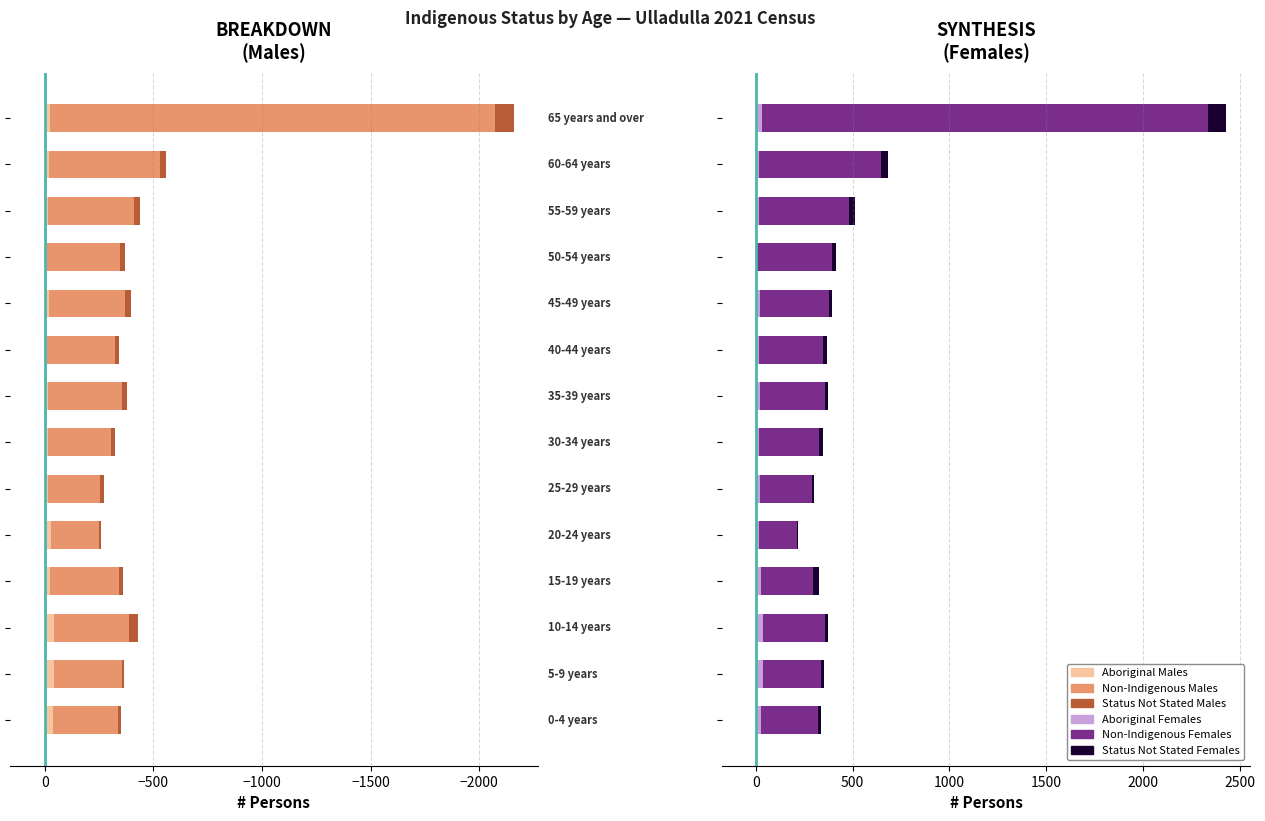

What is the minimum value for Aboriginal Females?

6